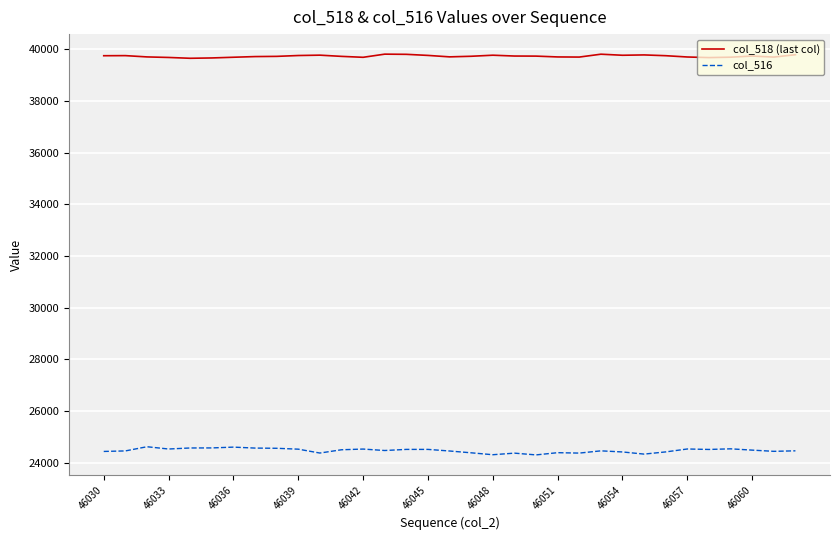

Is this an area chart (filled region under the line)?

No